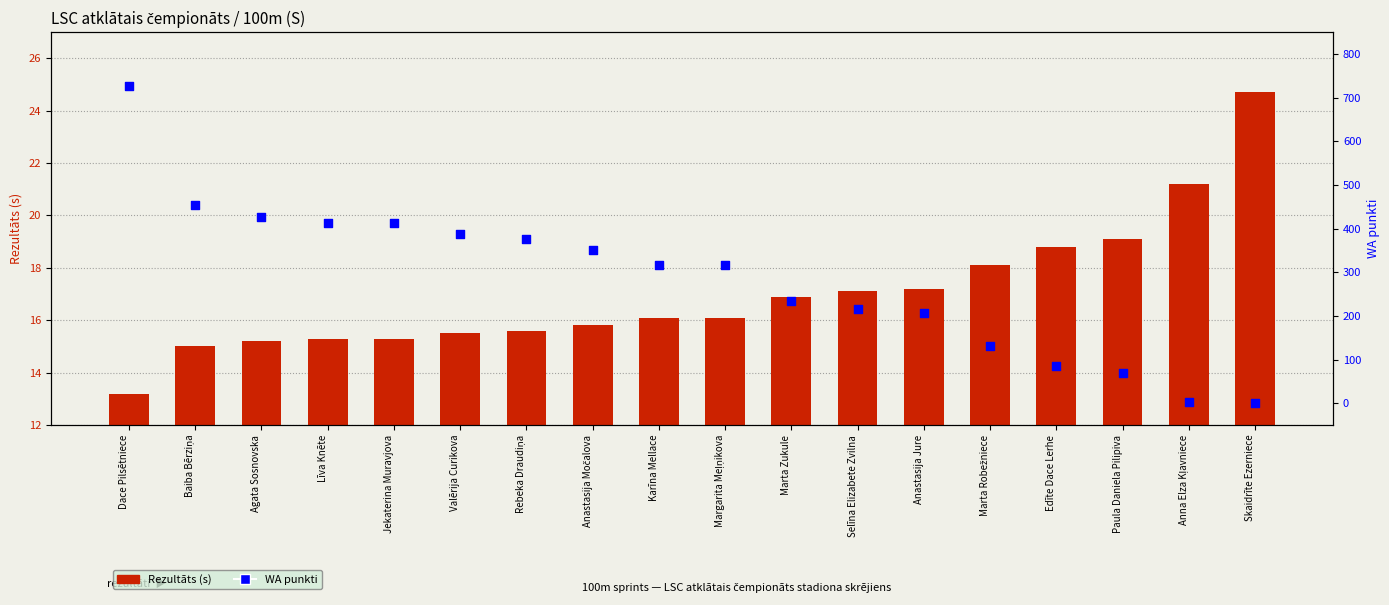

Which series has the largest total across all categories?

WA punkti